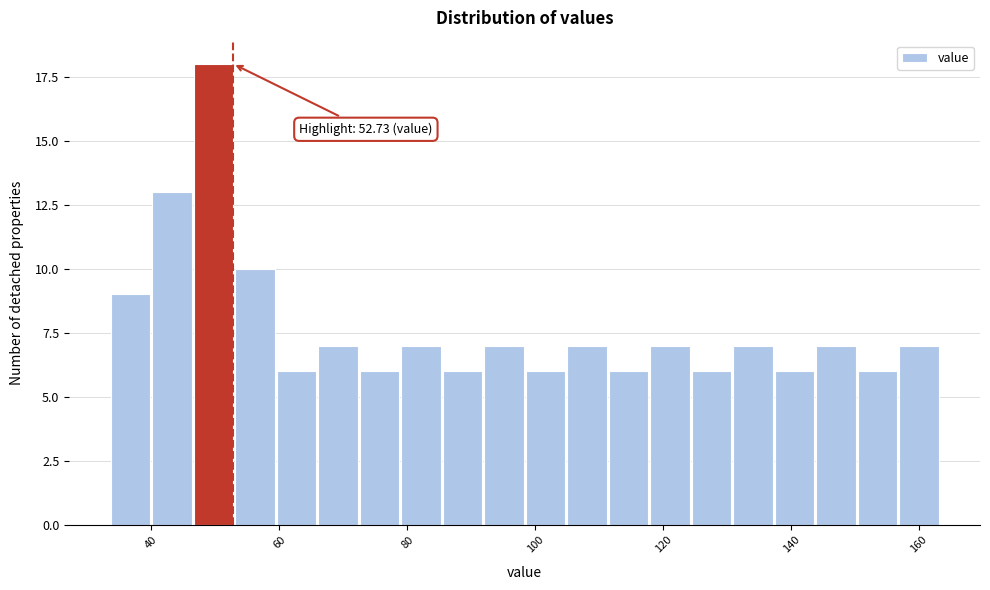

Around what value on the x-axis is the tallest bar? Give the approximate position of its centre, as read against the axis.

50